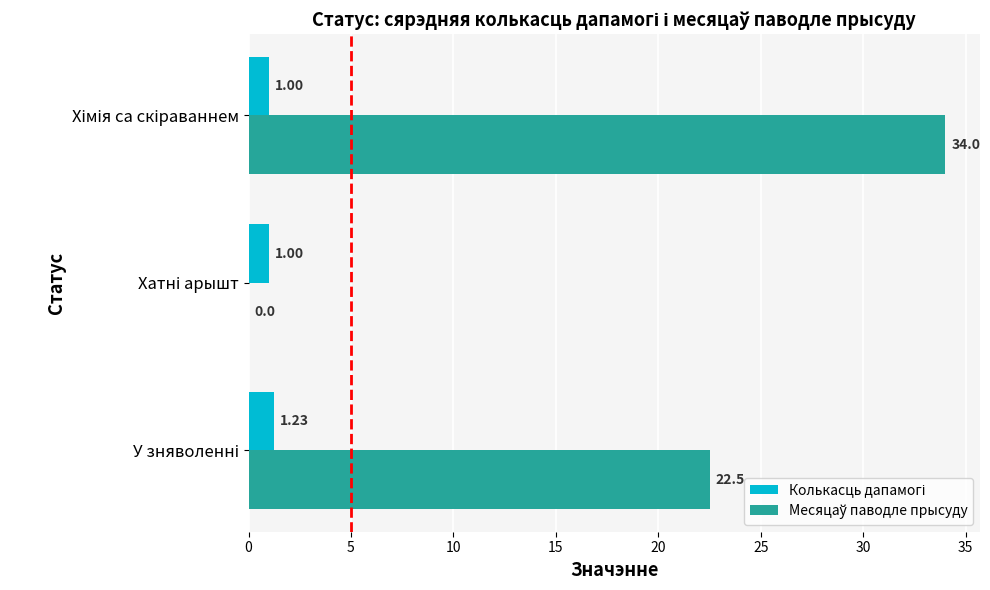

At how many categories does at least one series exceed 18?

2